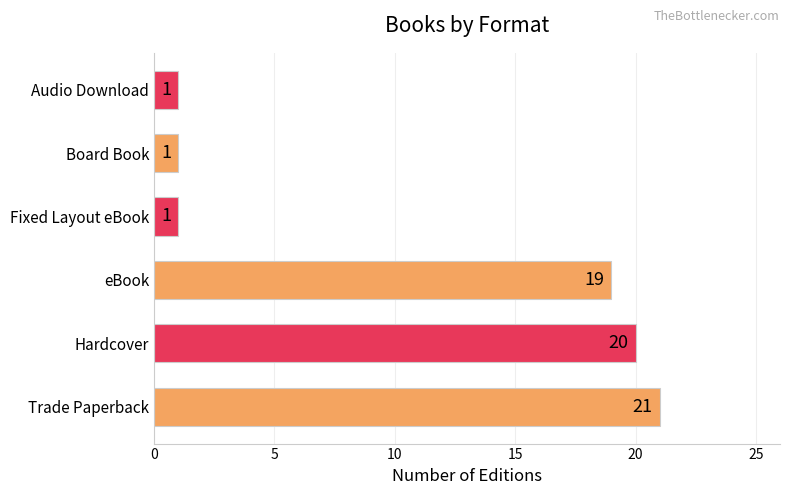

Reading bottom to top, transcribe all the data shown in this chart.

Trade Paperback=21	Hardcover=20	eBook=19	Fixed Layout eBook=1	Board Book=1	Audio Download=1